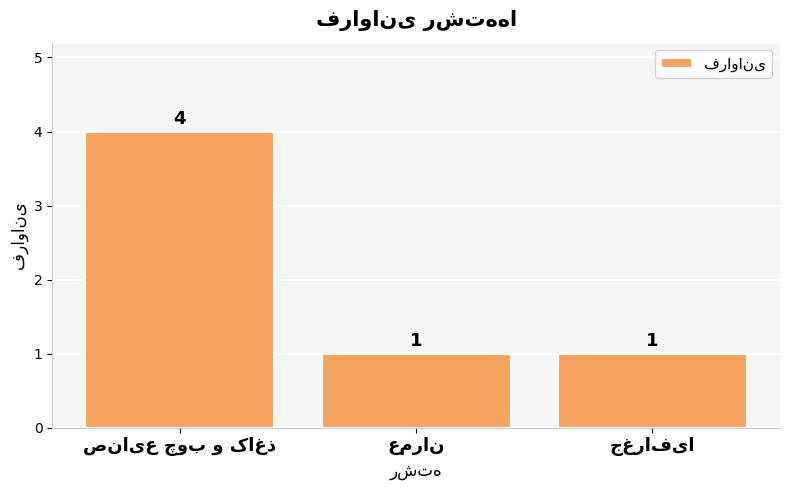

What is the value of the 1st bar from the left?

4